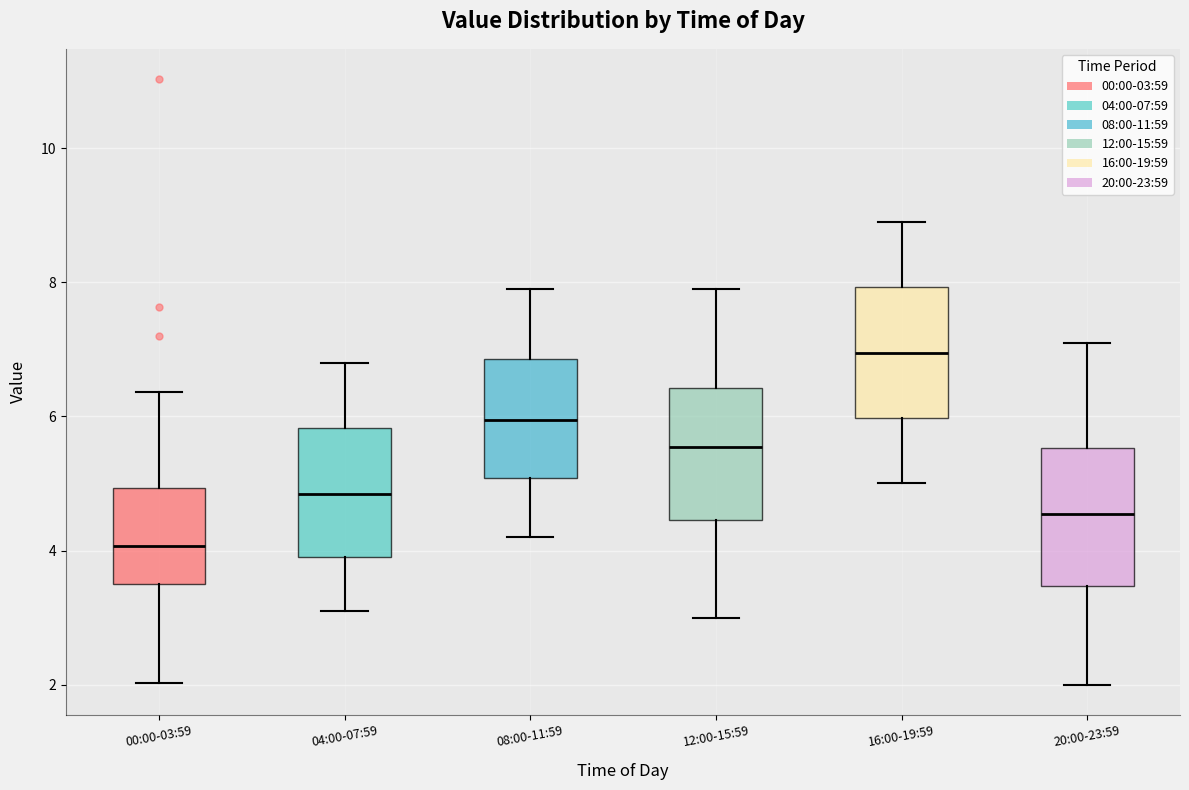

Reading left to right, transcribe this box plot: for each box, give where its median line is, the range the box spans, and where its two whiskers end, as read against the y-axis. The values are not printed on the chart, so give them approximately, as read against the axis.

00:00-03:59: median 4.0, box 3.6 to 5.0, whiskers 2.0 to 6.4
04:00-07:59: median 4.8, box 4.0 to 5.8, whiskers 3.2 to 6.8
08:00-11:59: median 6.0, box 5.0 to 6.8, whiskers 4.2 to 8.0
12:00-15:59: median 5.6, box 4.4 to 6.4, whiskers 3.0 to 8.0
16:00-19:59: median 7.0, box 6.0 to 8.0, whiskers 5.0 to 9.0
20:00-23:59: median 4.6, box 3.4 to 5.6, whiskers 2.0 to 7.2